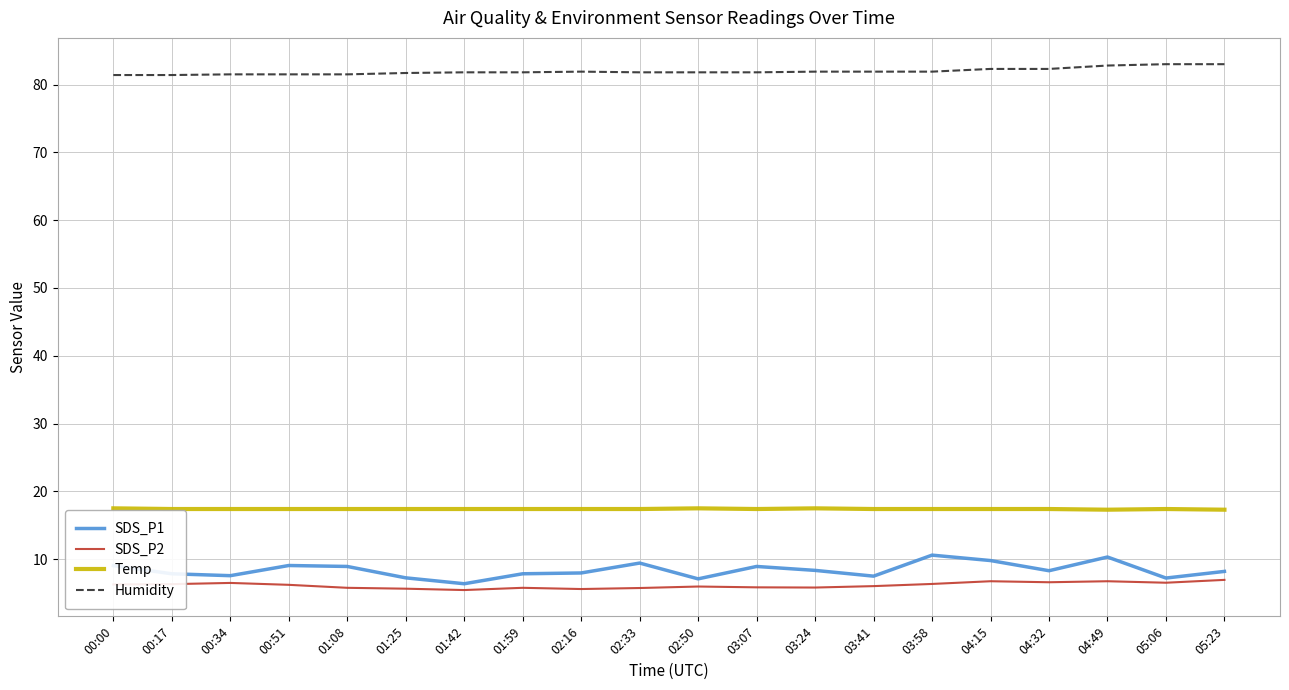

True or false: SDS_P1 has a value of 8.3 at 04:32.

True